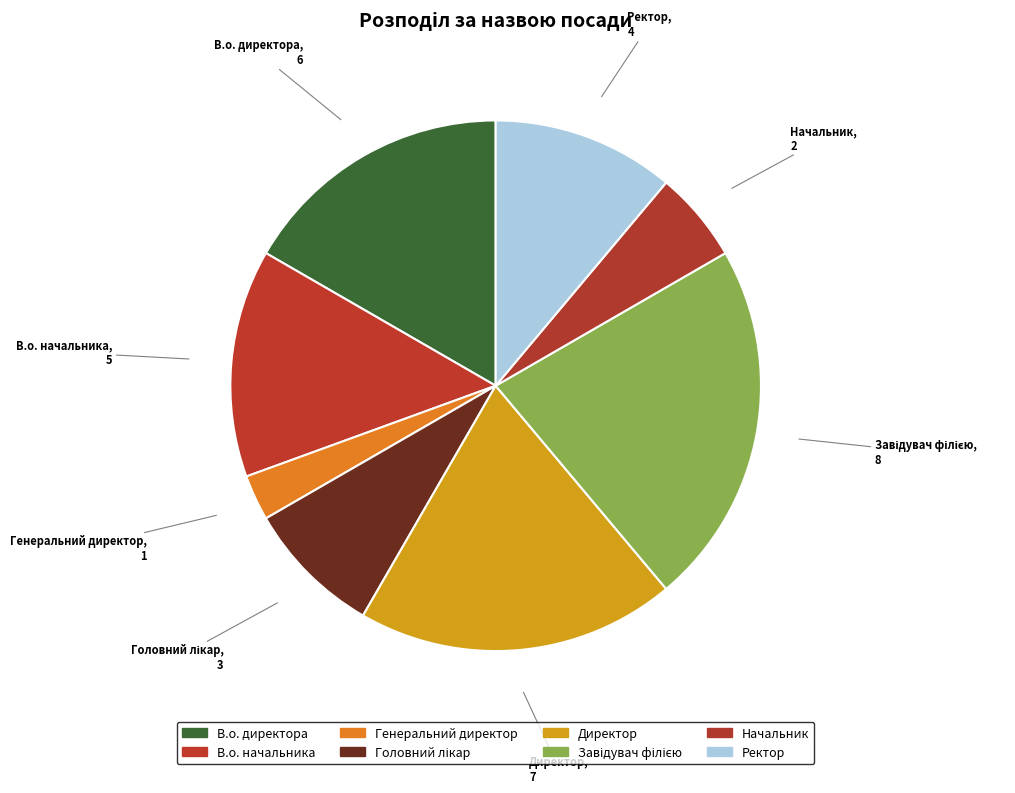

What percentage is NOT represented by В.о. начальника?

86.1%